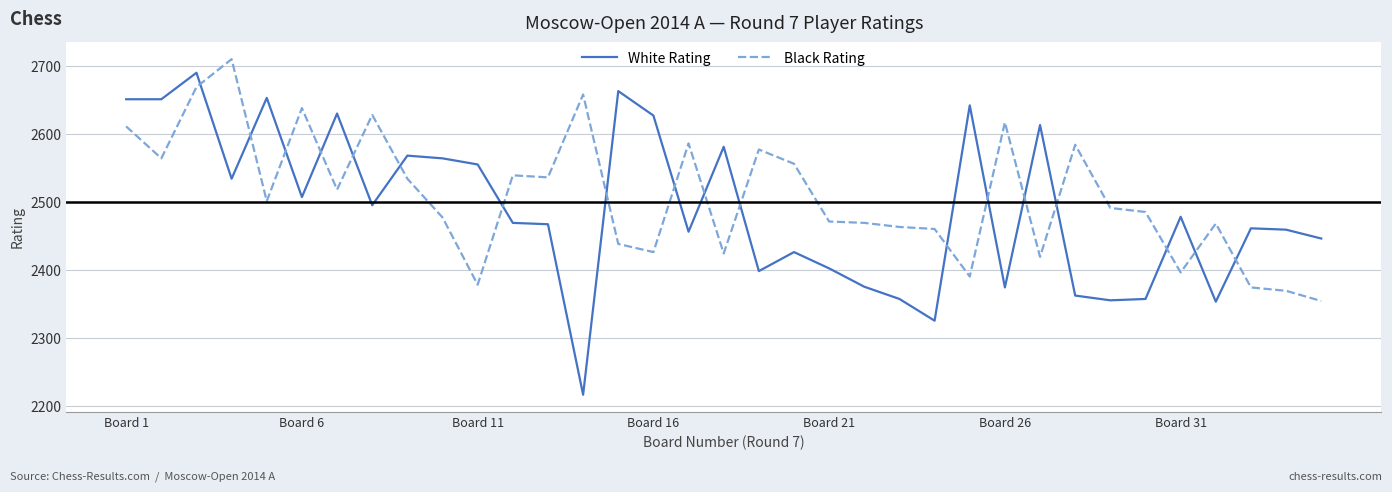

Does the chart display data point markers on the line(s)?

No